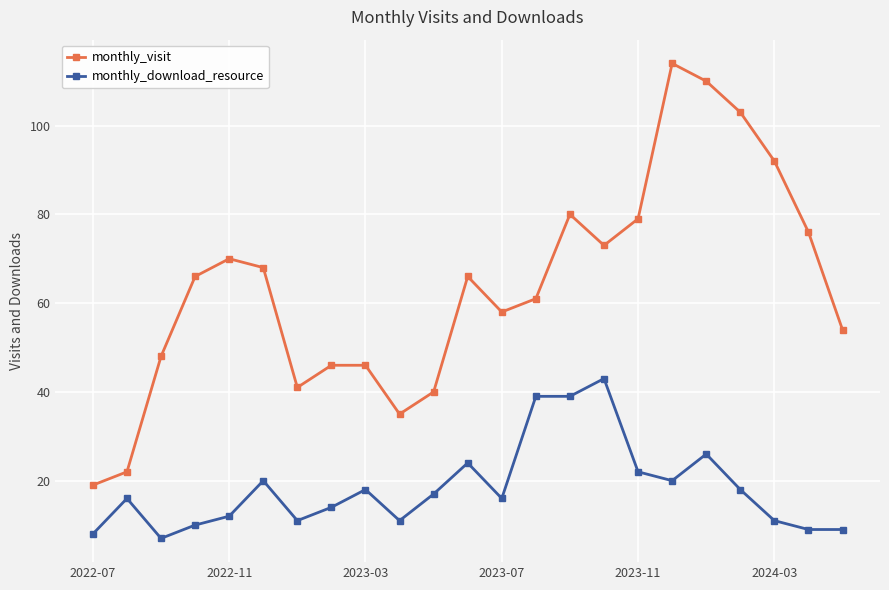

What is the minimum value for monthly_visit?

19